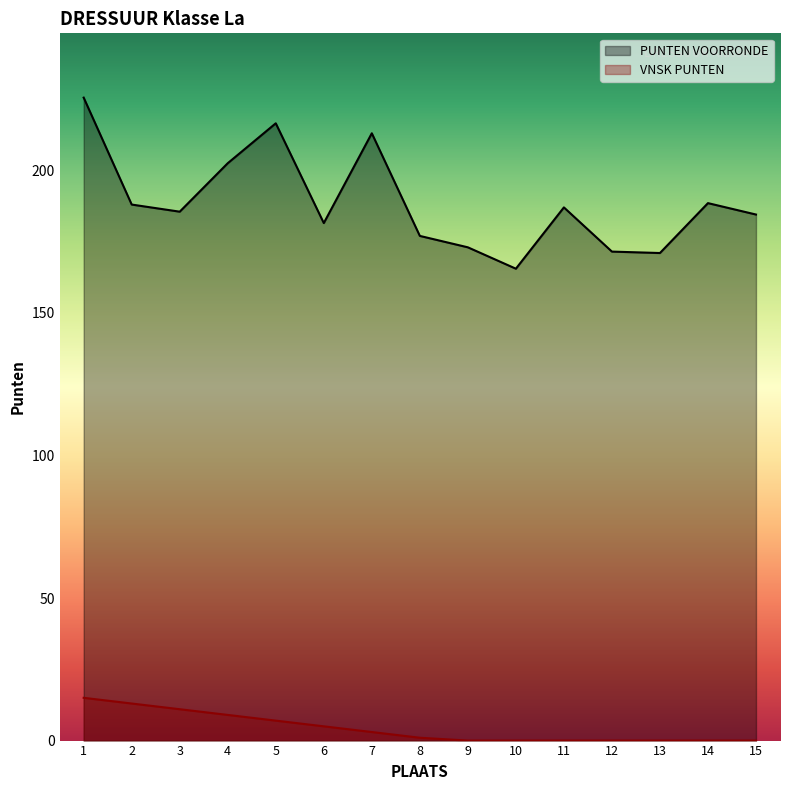

True or false: VNSK PUNTEN and PUNTEN VOORRONDE intersect in this chart.

False